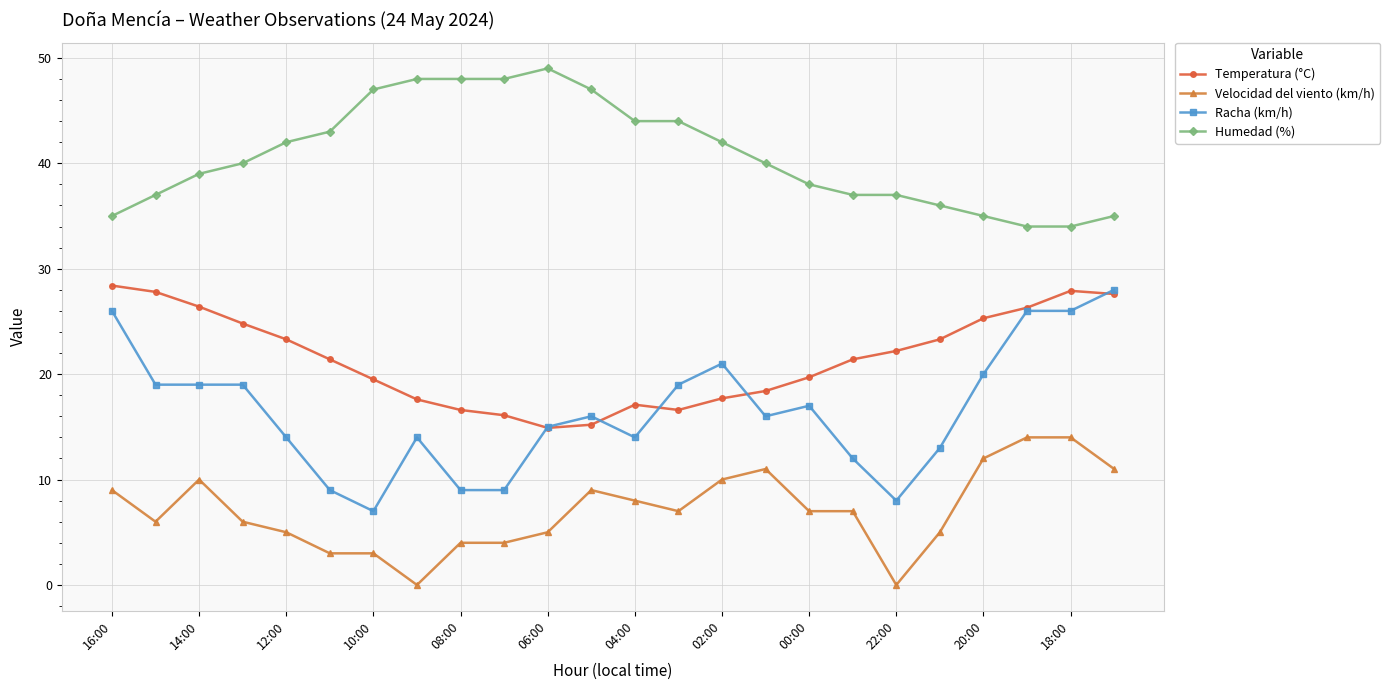

Does the chart have visible grid lines?

Yes